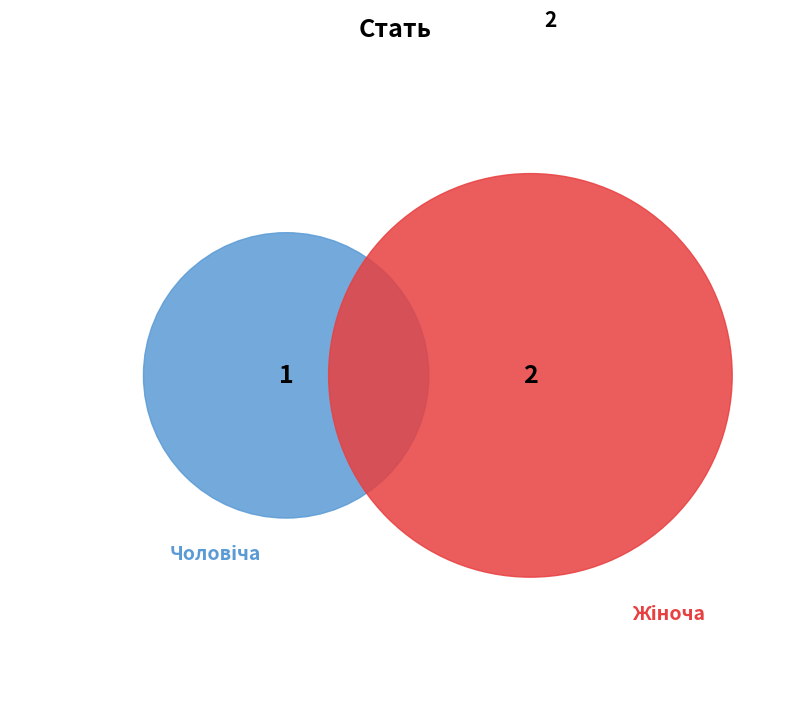

What portion of the pie excludes Чоловіча?

66.7%